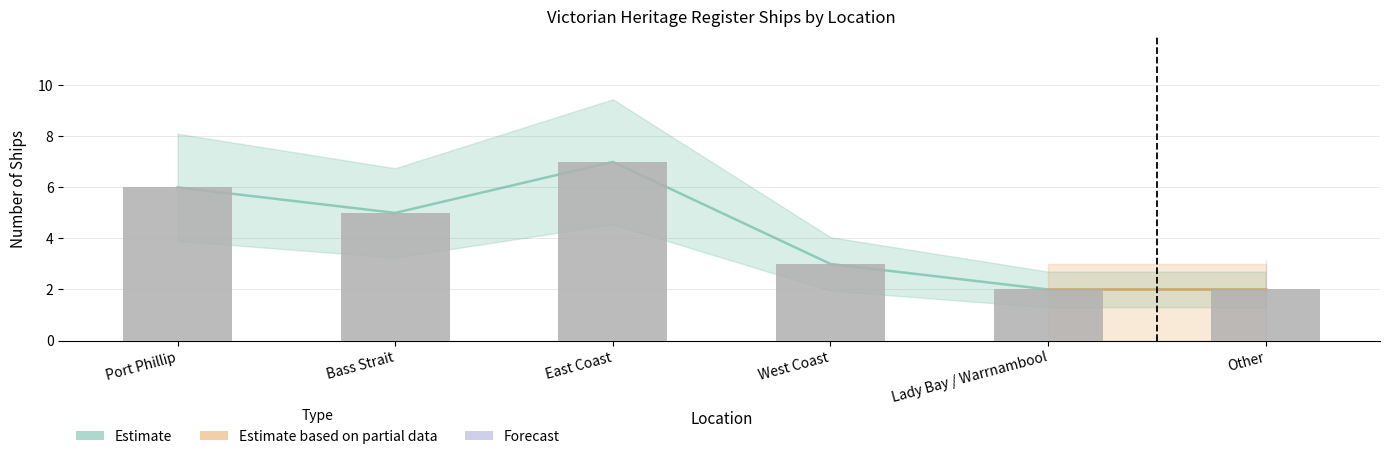

Is it true that the value at Lady Bay / Warrnambool is 2?

True